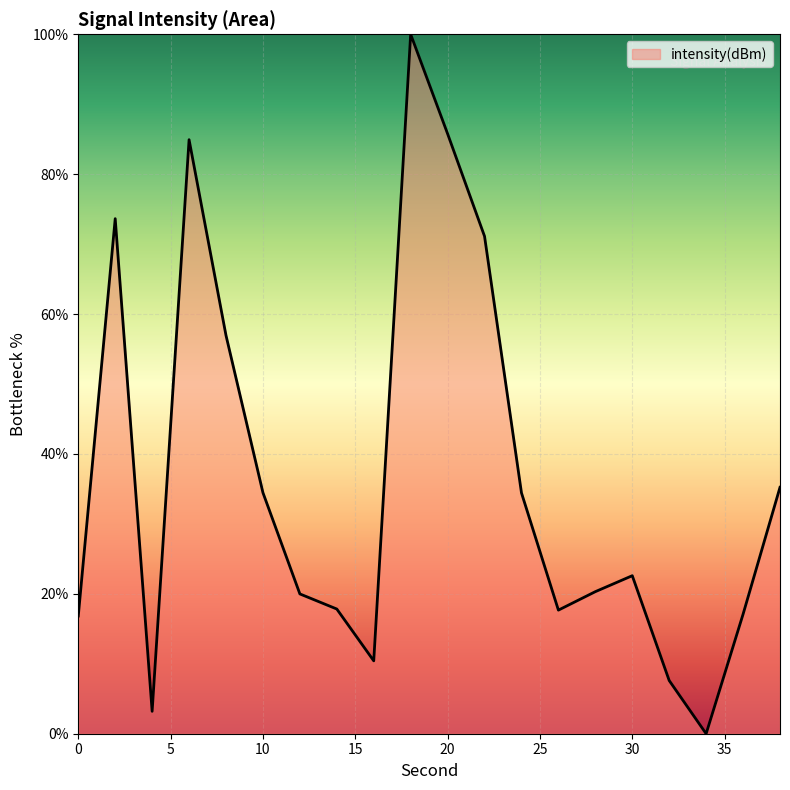

Reading right to left, extract all data points from this chart.

38=35.2	36=17.1	34=0.0	32=7.6	30=22.6	28=20.3	26=17.7	24=34.4	22=71.1	20=85.8	18=100.0	16=10.4	14=17.8	12=20.0	10=34.5	8=56.9	6=84.9	4=3.2	2=73.6	0=16.8